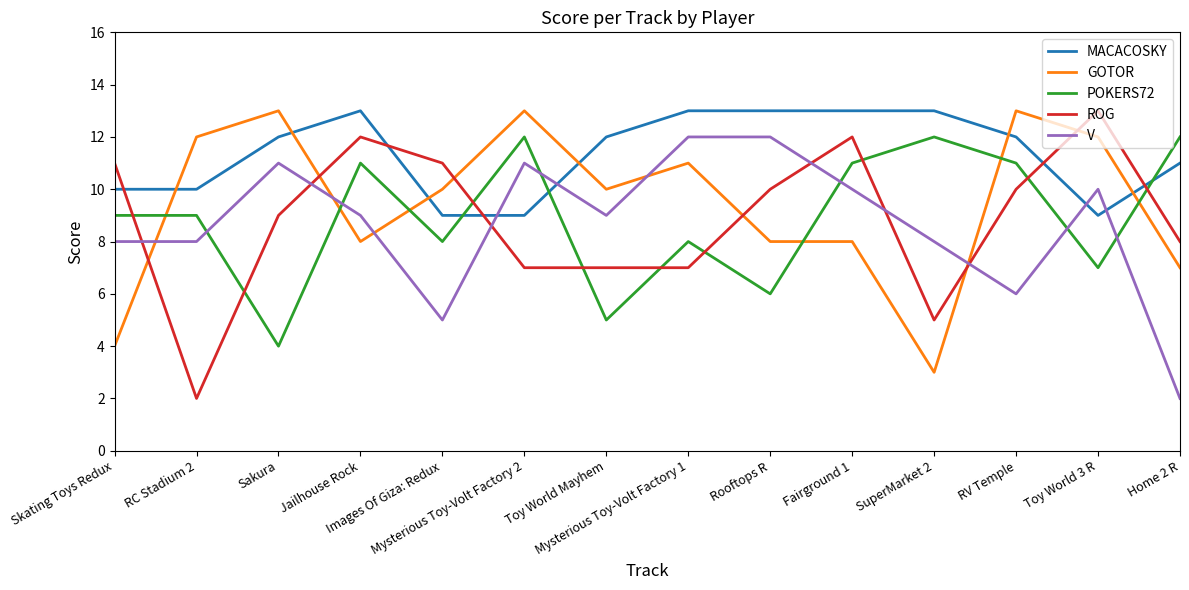

Read the POKERS72 value at Rooftops R.

6